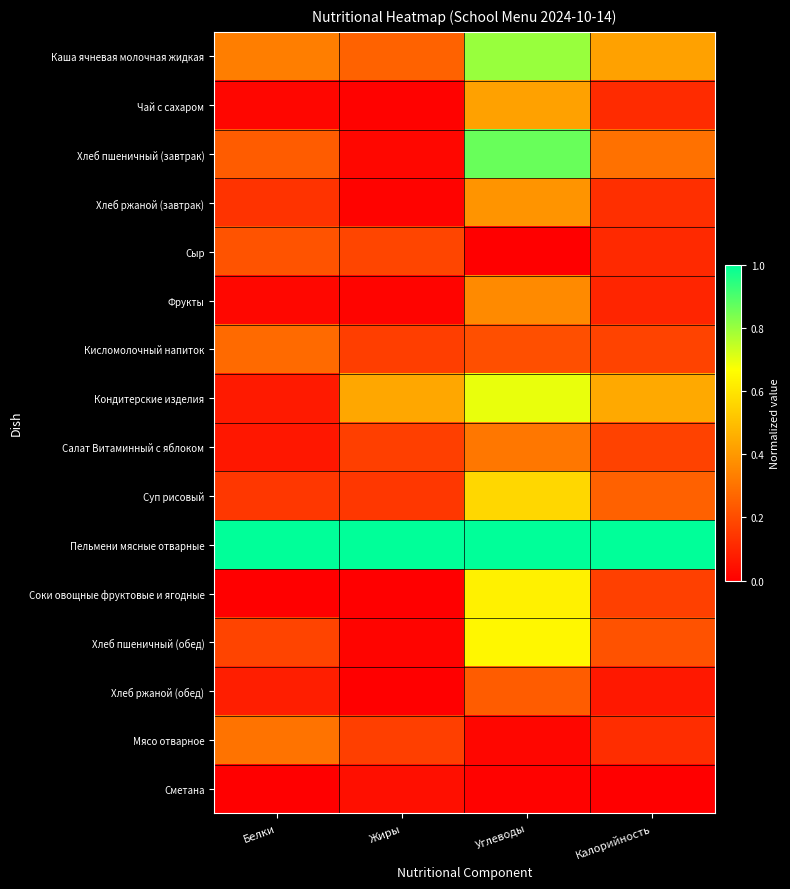

At which category is the sum across all series the highest?

Углеводы